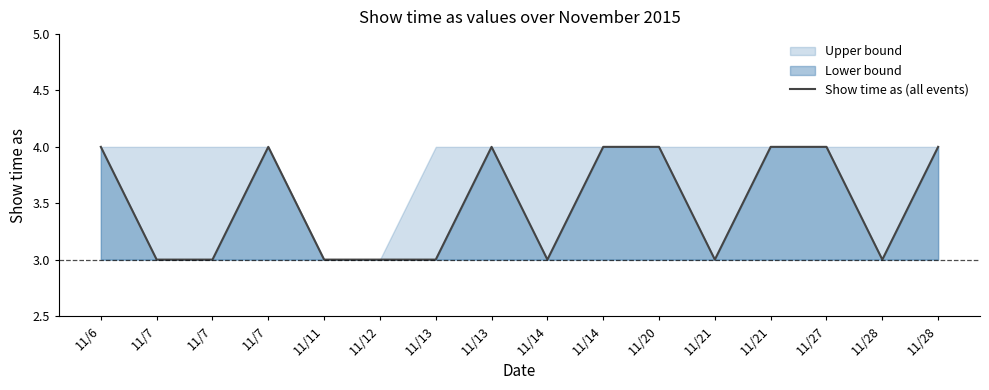

Between 11/21 and 11/21, which is larger?

11/21